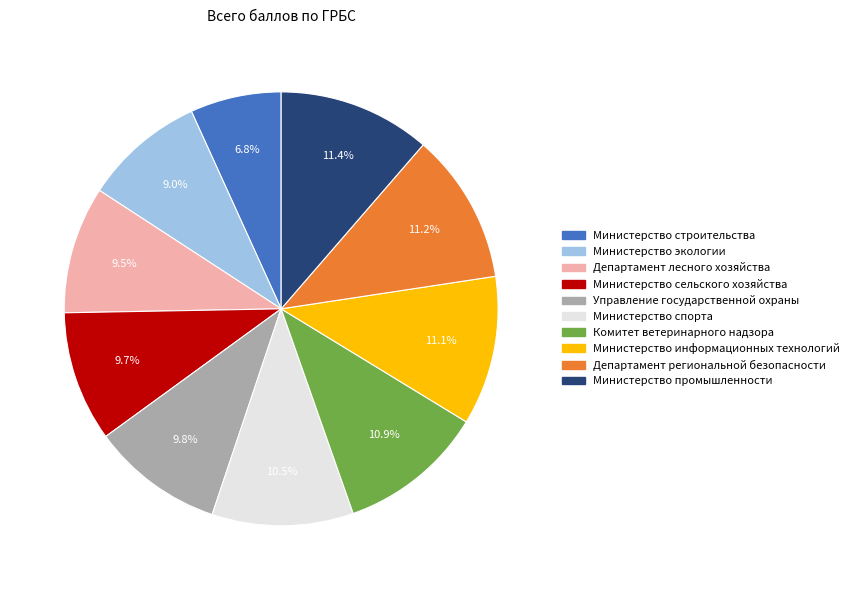

How many slices are in this pie chart?

10